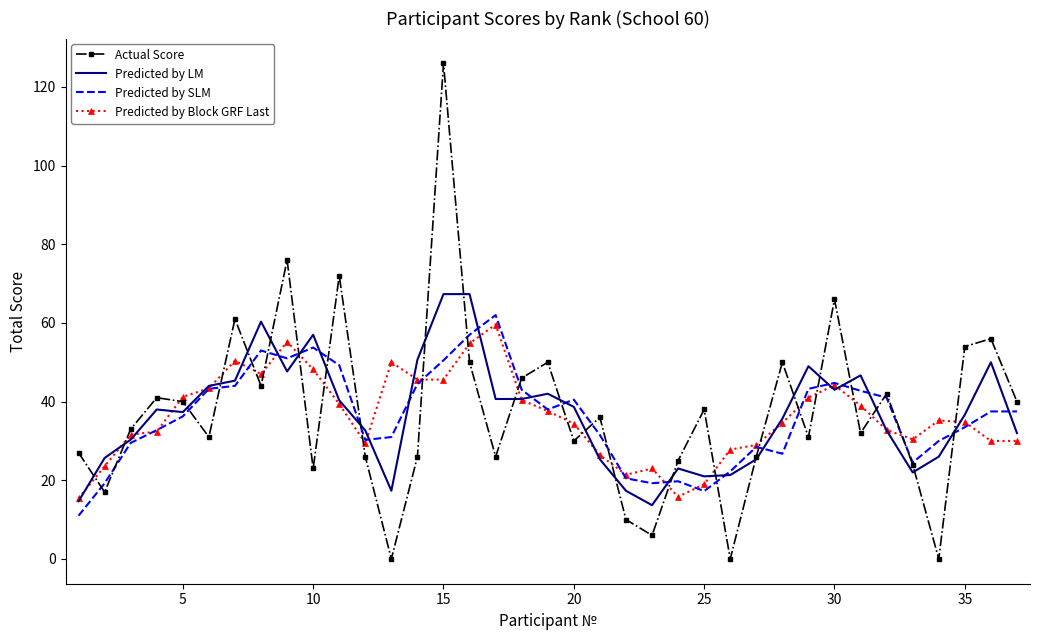

Reading left to right, transcribe all the data shown in this chart.

Actual Score: 27.0	17.0	33.0	41.0	40.0	31.0	61.0	44.0	76.0	23.0	72.0	26.0	0.0	26.0	126.0	50.0	26.0	46.0	50.0	30.0	36.0	10.0	6.0	25.0	38.0	0.0	26.0	50.0	31.0	66.0	32.0	42.0	24.0	0.0	54.0	56.0	40.0
Predicted by LM: 14.7	25.7	30.3	38.0	37.3	44.0	45.3	60.3	47.7	57.0	40.3	32.7	17.3	50.7	67.3	67.3	40.7	40.7	42.0	38.7	25.3	17.3	13.7	23.0	21.0	21.3	25.3	35.7	49.0	43.0	46.7	32.7	22.0	26.0	36.7	50.0	32.0
Predicted by SLM: 11.0	19.2	29.5	32.8	36.2	43.2	44.0	53.0	51.0	53.8	49.2	30.2	31.0	44.5	50.5	57.0	62.0	43.0	38.0	40.5	31.5	20.5	19.2	19.8	17.2	22.2	28.5	26.8	43.2	44.8	42.8	41.0	24.5	30.0	33.5	37.5	37.5
Predicted by Block GRF Last: 15.4	23.6	31.6	32.4	41.2	43.4	50.4	47.0	55.2	48.2	39.4	29.4	50.0	45.6	45.6	54.8	59.6	40.4	37.6	34.4	26.4	21.4	23.0	15.8	19.0	27.8	29.0	34.6	41.0	44.2	39.0	32.8	30.4	35.2	34.8	30.0	30.0